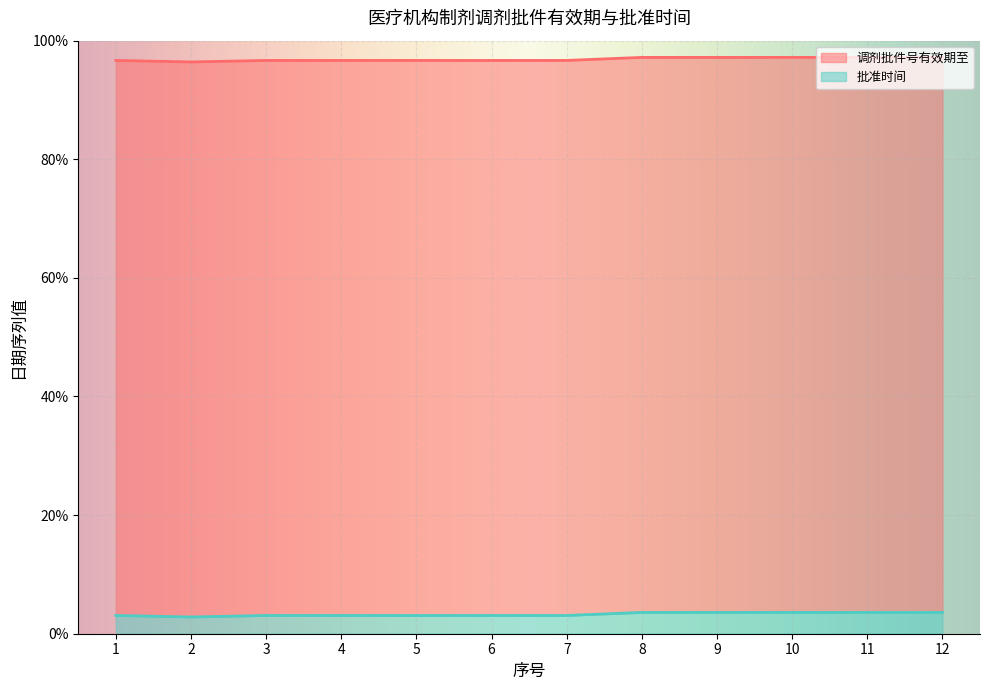

Count the 批准时间 values in the range 3 to 4.

11